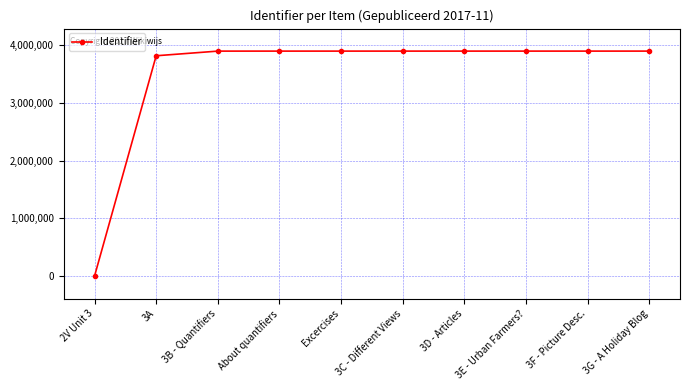

How many values are above zero?

9